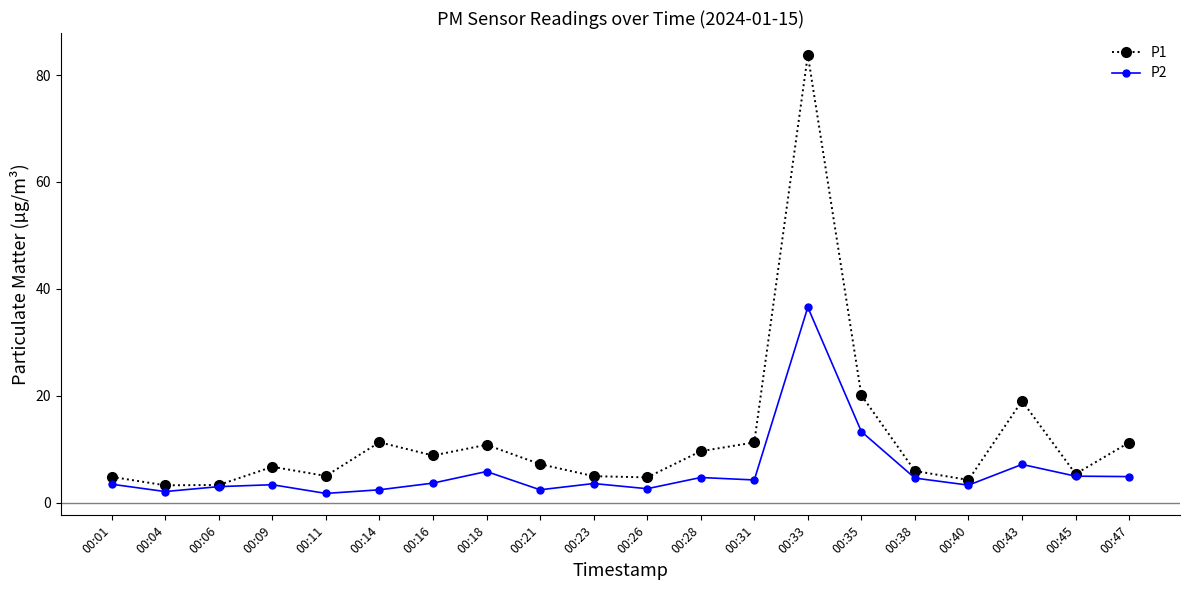

Read the P1 value at 00:23.

4.9